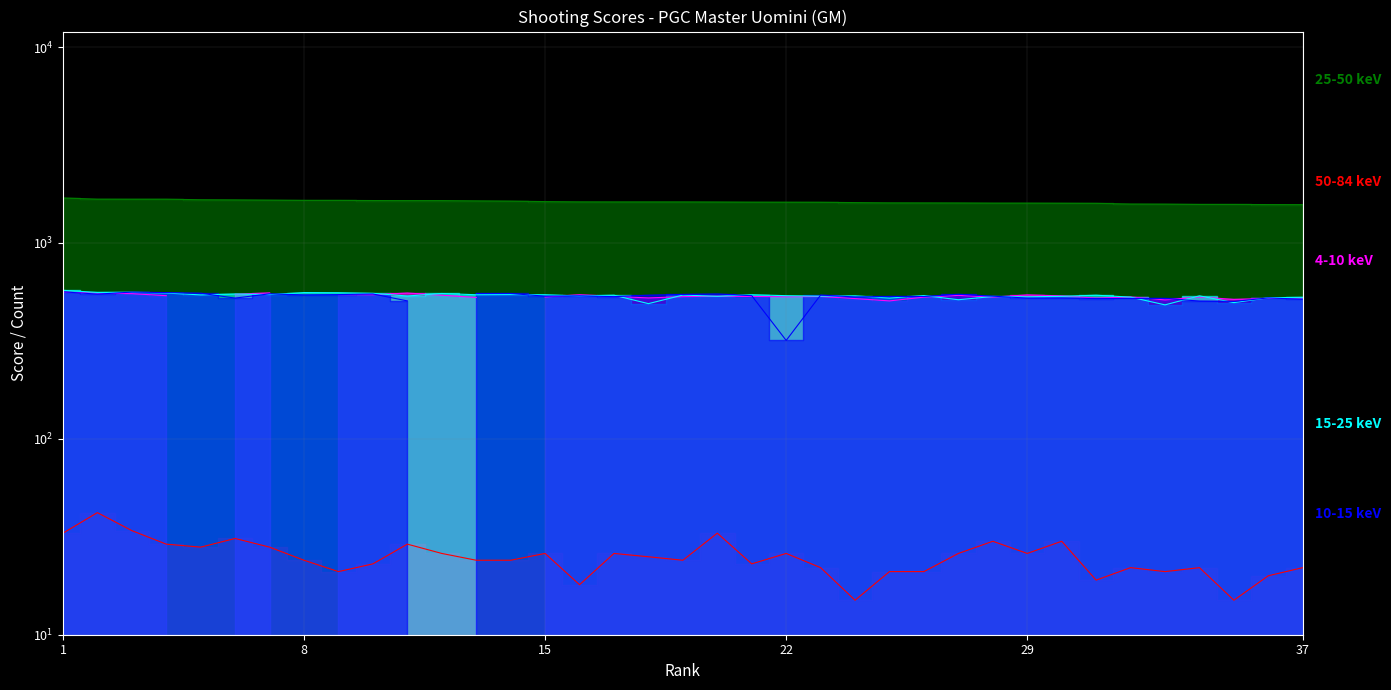

True or false: 15-25 keV (4a prova) has a value of 537 at 34.

True